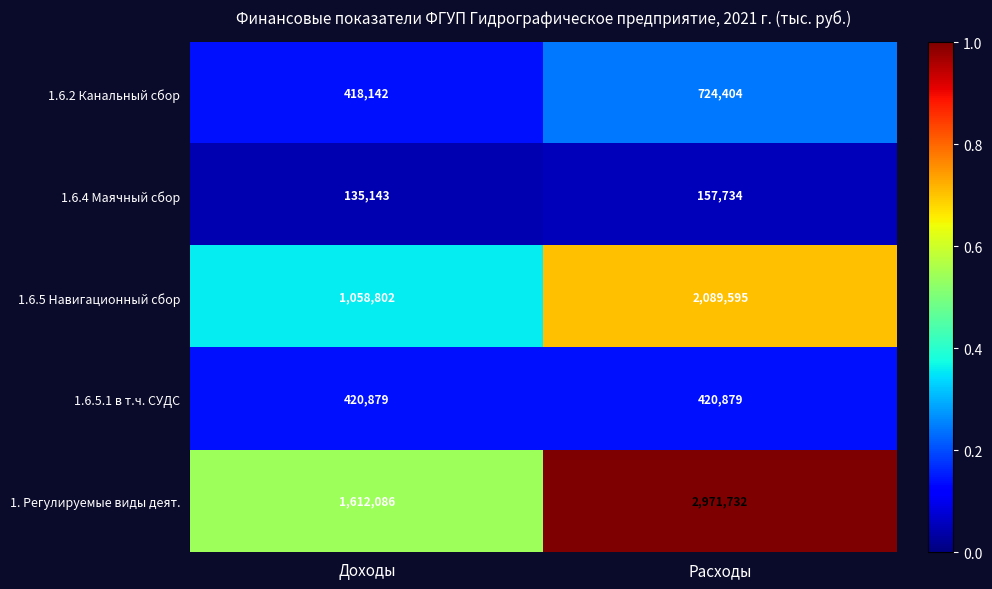

Rank the series at Расходы from highest to lowest value.

1. Регулируемые виды деят., 1.6.5 Навигационный сбор, 1.6.2 Канальный сбор, 1.6.5.1 в т.ч. СУДС, 1.6.4 Маячный сбор